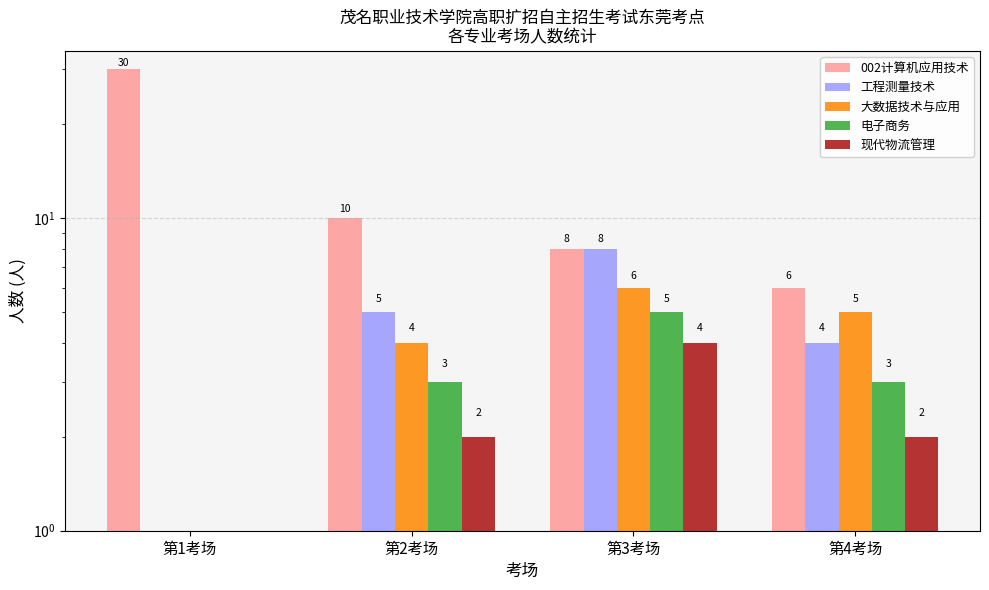

What value does the 电子商务 series have at 第3考场?

5